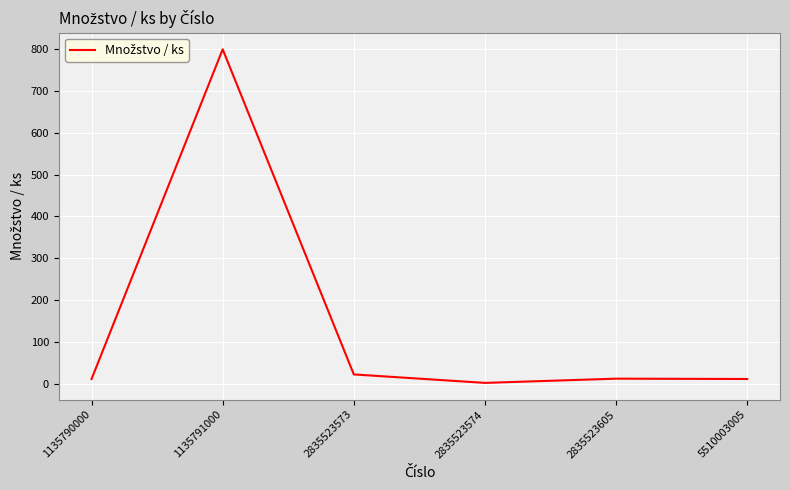

True or false: the data shows 1.6 at 2835523574.

True